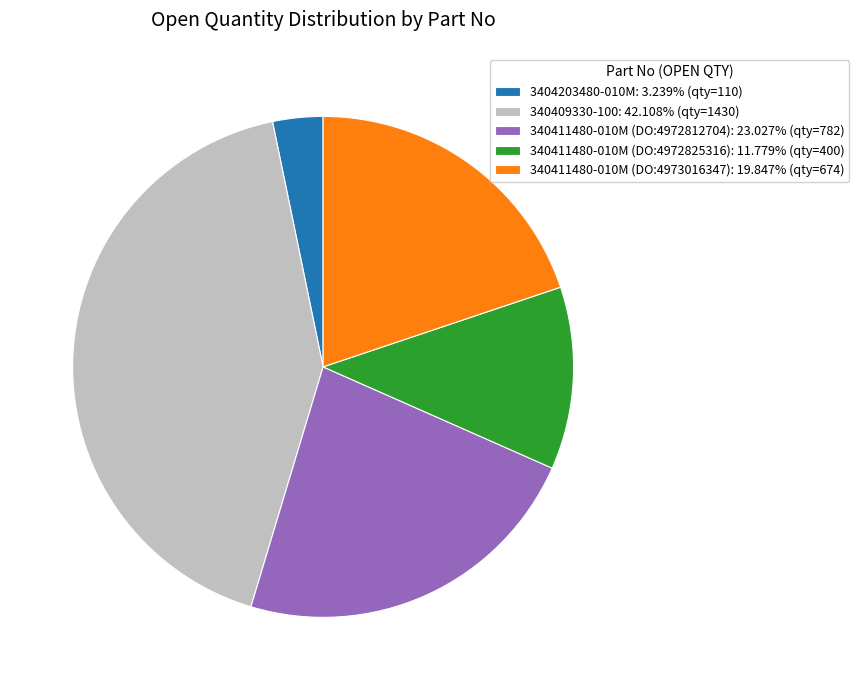

Approximately how many times larger is the value at 340411480-010M (DO:4973016347): 19.847% (qty=674) compared to 340409330-100: 42.108% (qty=1430)?

0.5